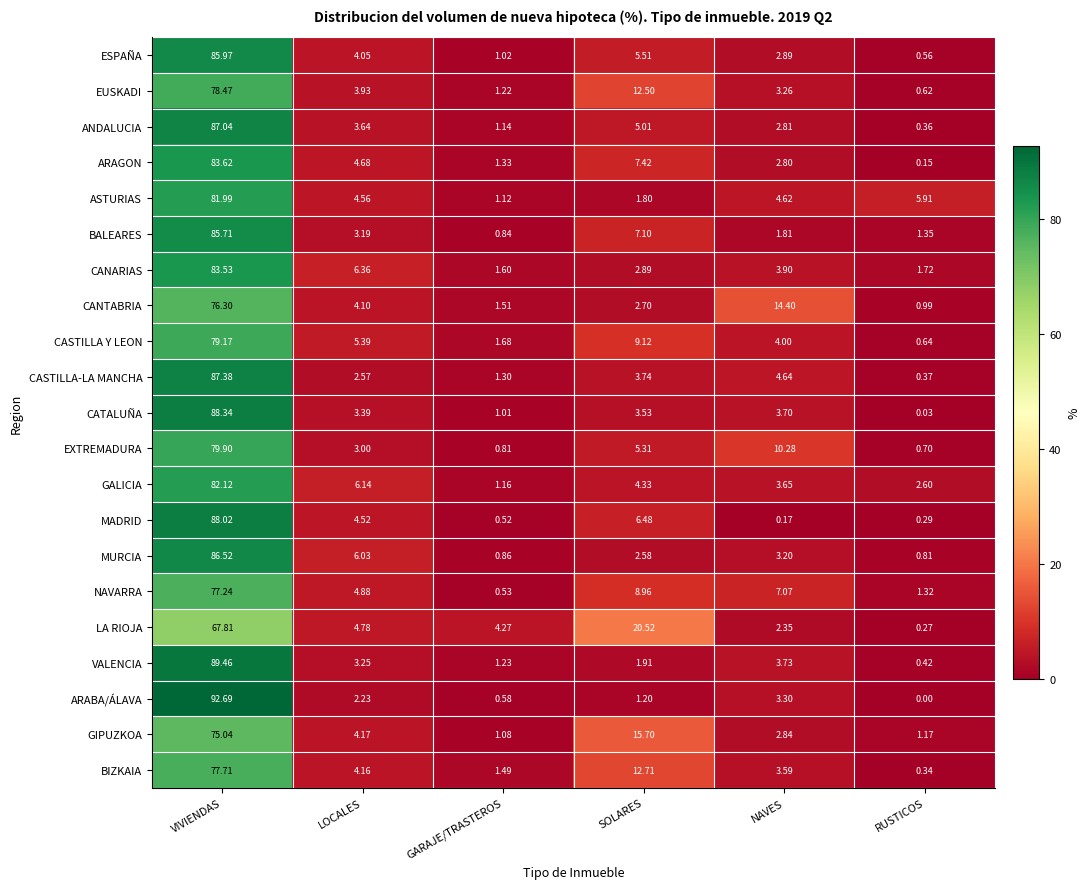

At which category is the sum across all series the highest?

VIVIENDAS